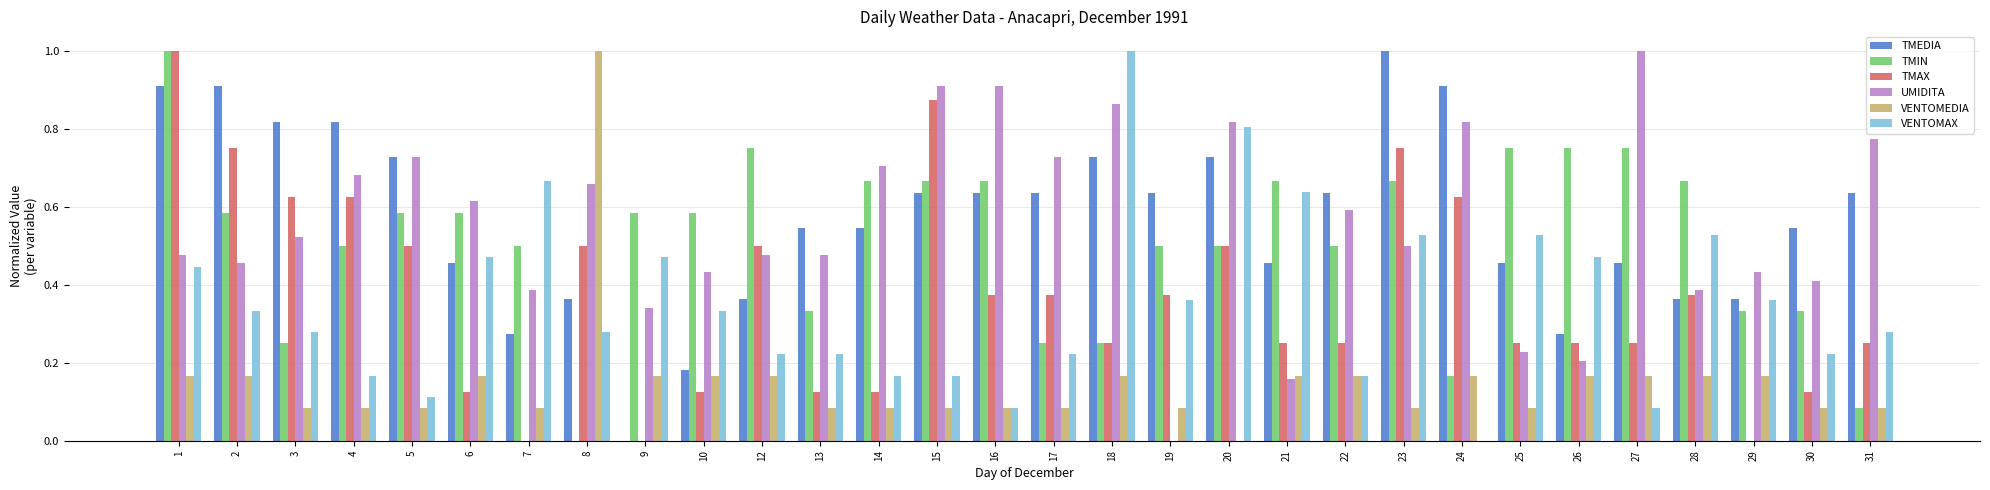

What is the sum of all UMIDITA values?

16.7